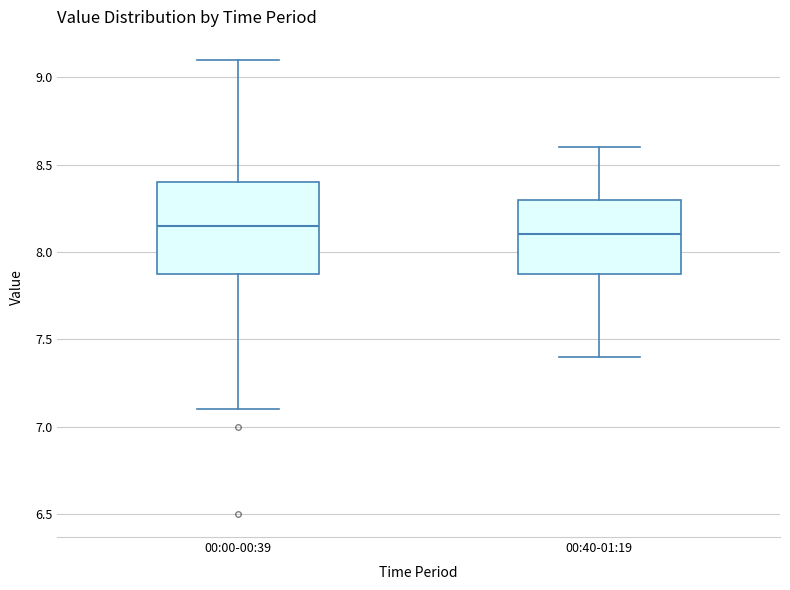

Reading left to right, transcribe this box plot: for each box, give where its median line is, the range the box spans, and where its two whiskers end, as read against the y-axis. The values are not printed on the chart, so give them approximately, as read against the axis.

00:00-00:39: median 8.15, box 7.90 to 8.40, whiskers 7.10 to 9.10
00:40-01:19: median 8.10, box 7.90 to 8.30, whiskers 7.40 to 8.60